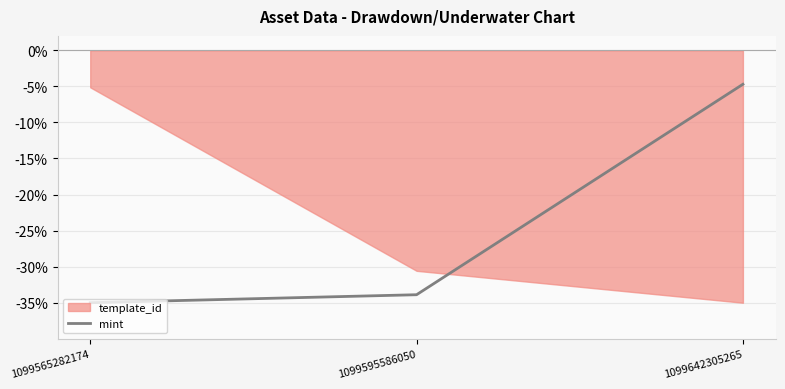

How many values are below -33?

2